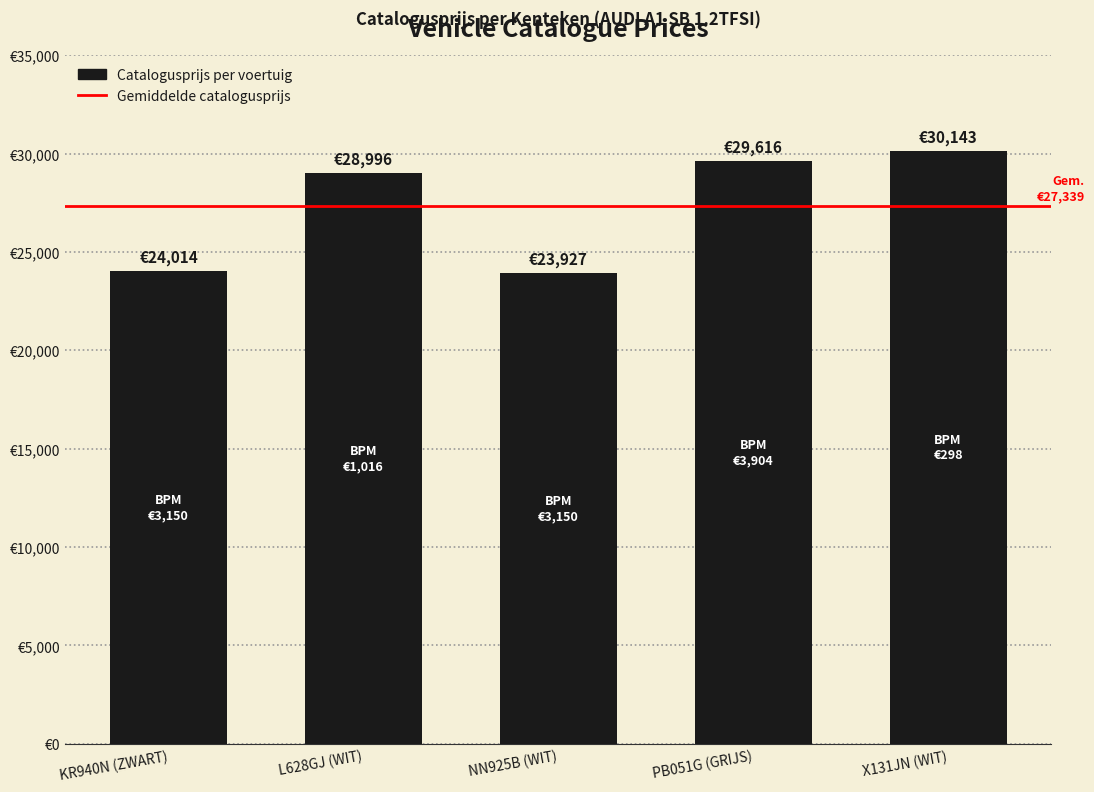

Reading left to right, list all the values displayed in this chart.

24014	28996	23927	29616	30143